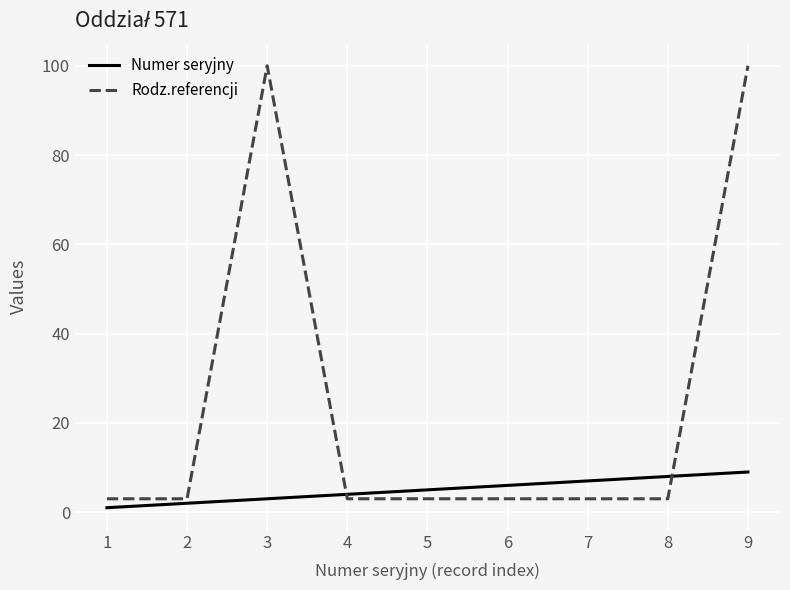

What is the average value of the Rodz.referencji series?

25